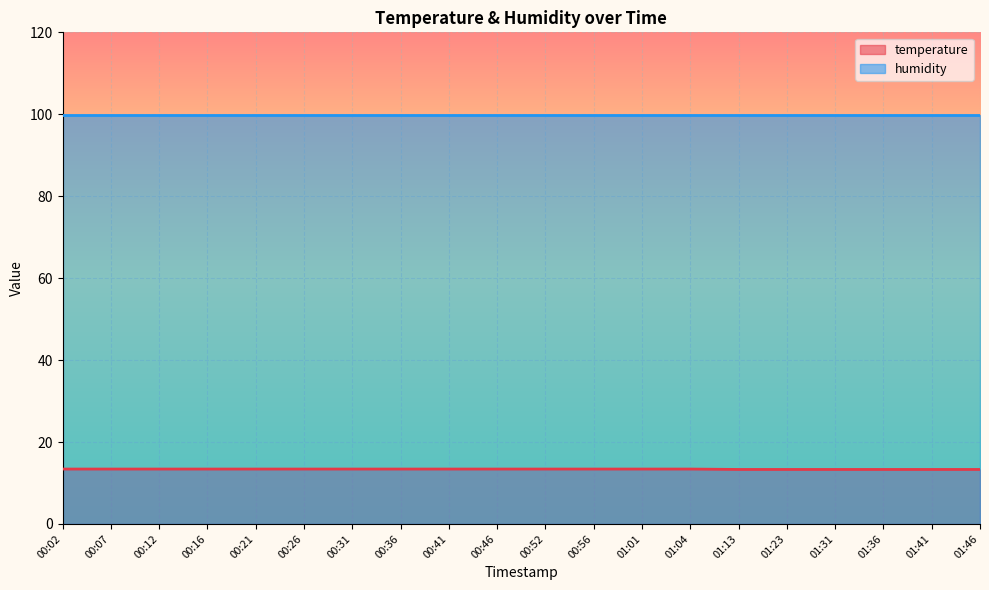

What is the greatest value displayed?

99.9